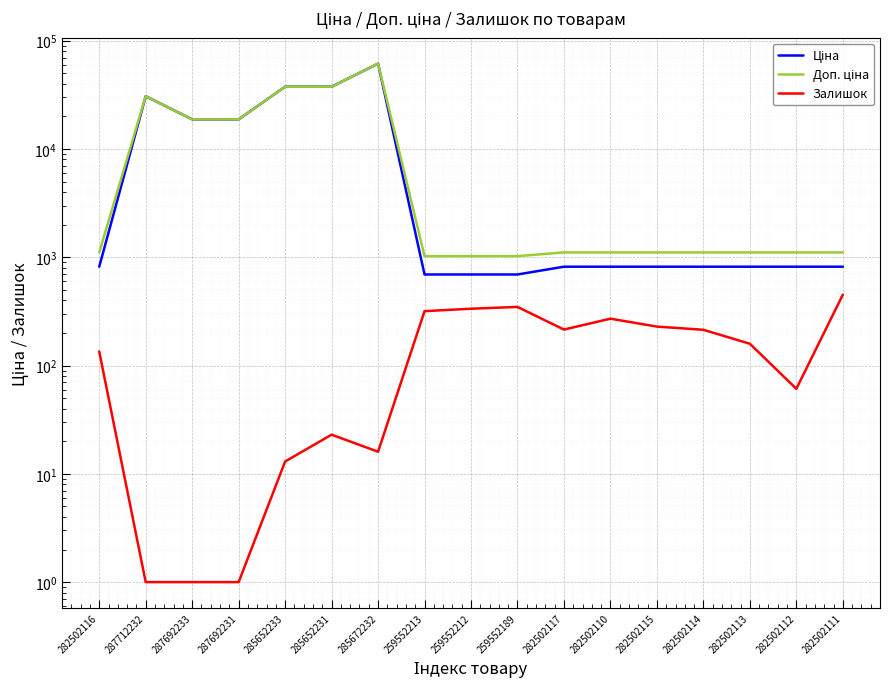

At which label does Залишок first exceed 159?

259552213